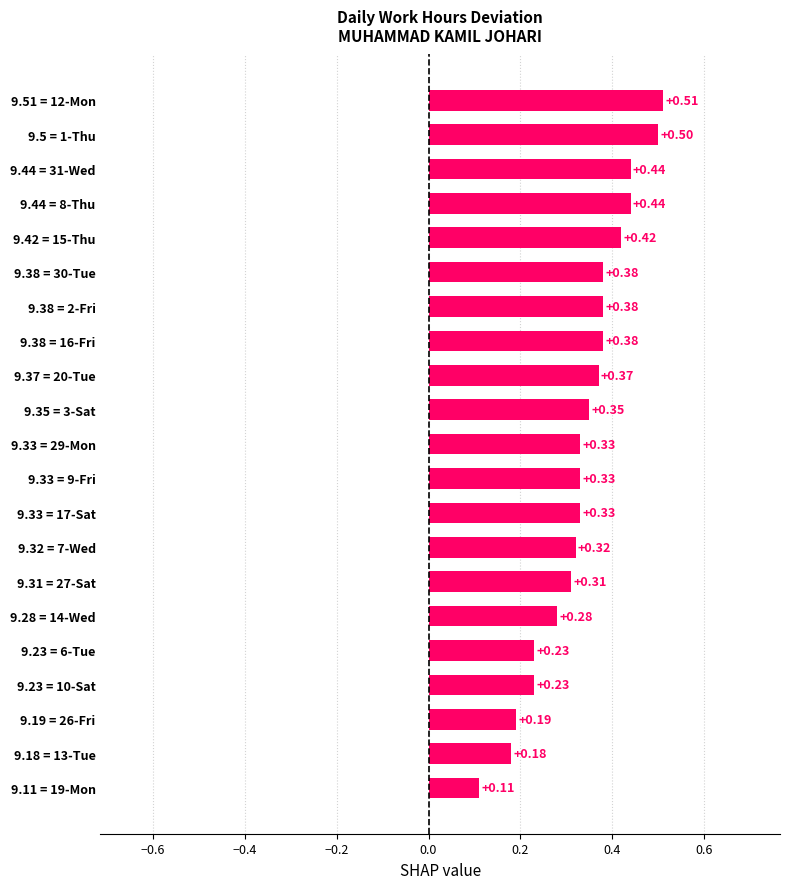

Count the number of data series in this chart.

1